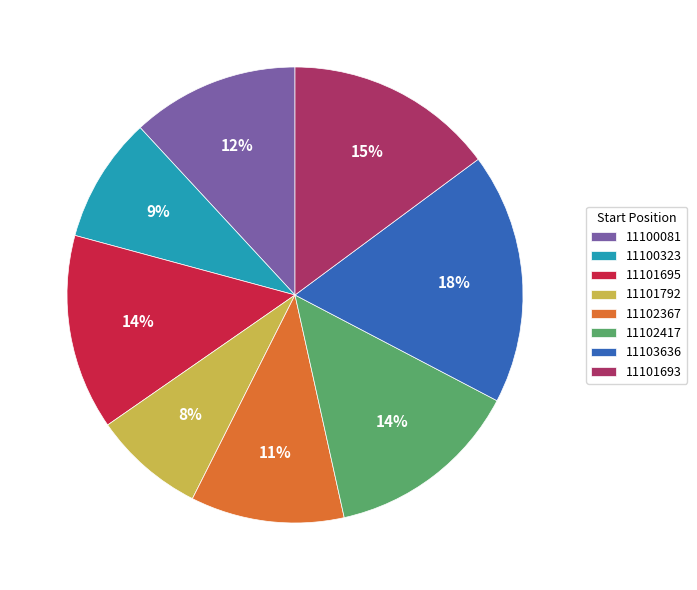

How many segments does this pie chart have?

8